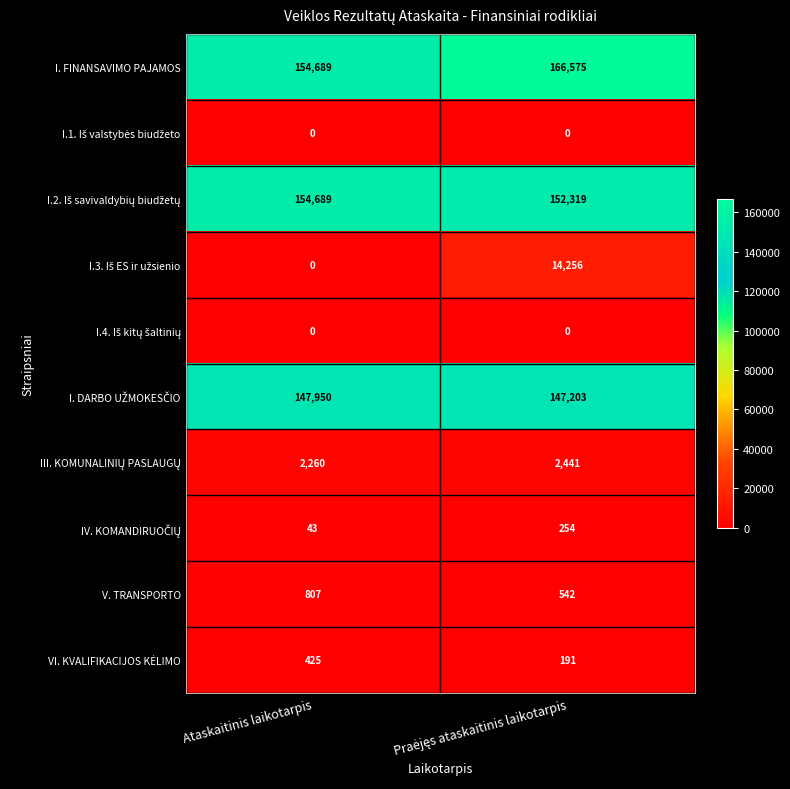

What is the total value across all series at Ataskaitinis laikotarpis?

460863